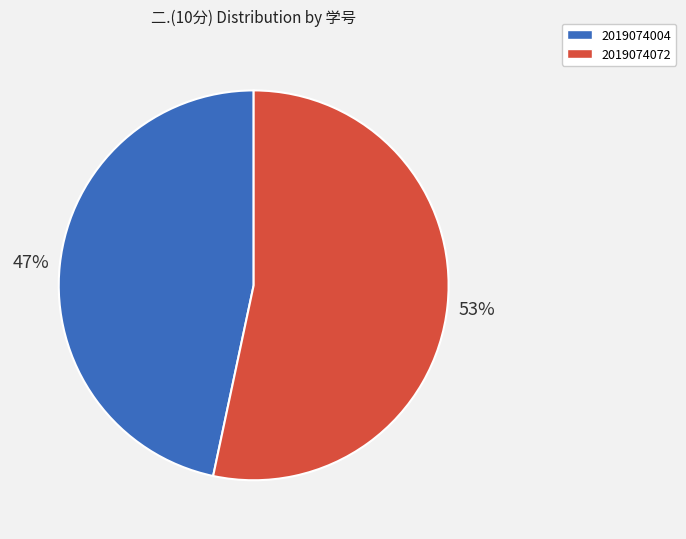

To the nearest percent, what is the combined percentage of 2019074072 and 2019074004?

100%